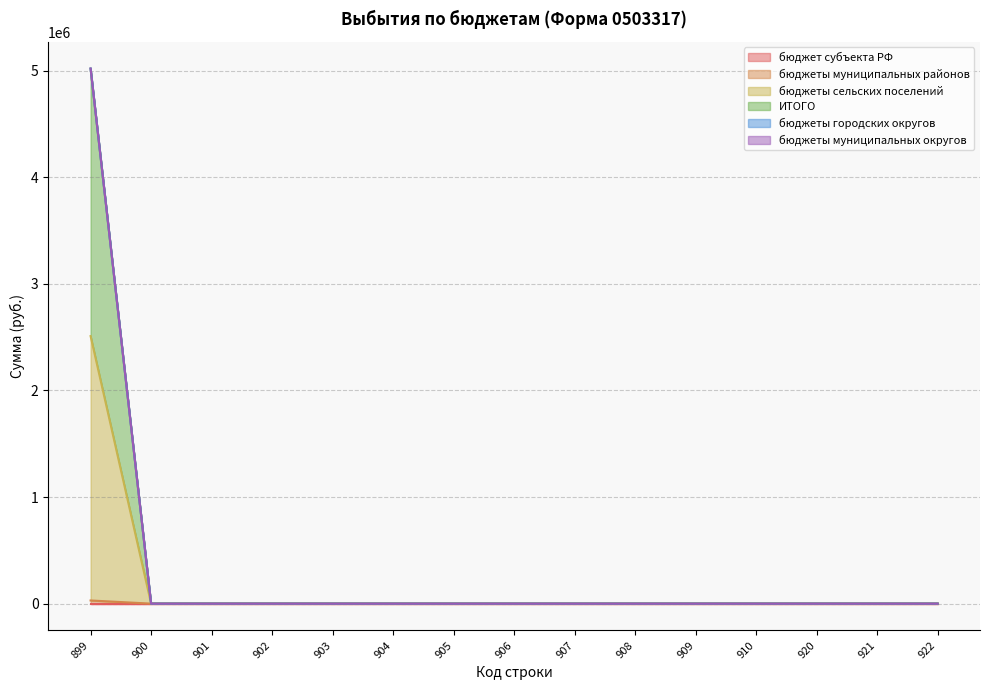

At 906, list the series in order from largest to smallest.

бюджеты муниципальных районов, бюджеты сельских поселений, ИТОГО